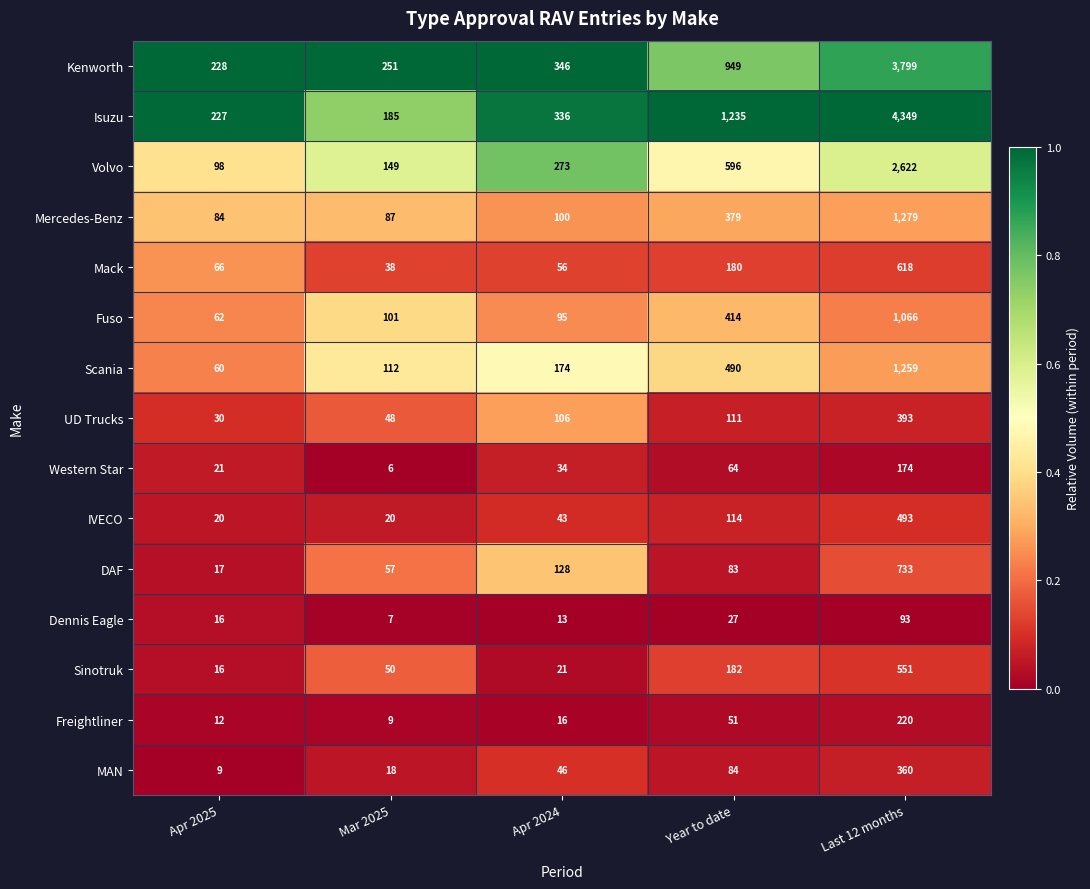

The DAF series shows 57 at Mar 2025. True or false?

True